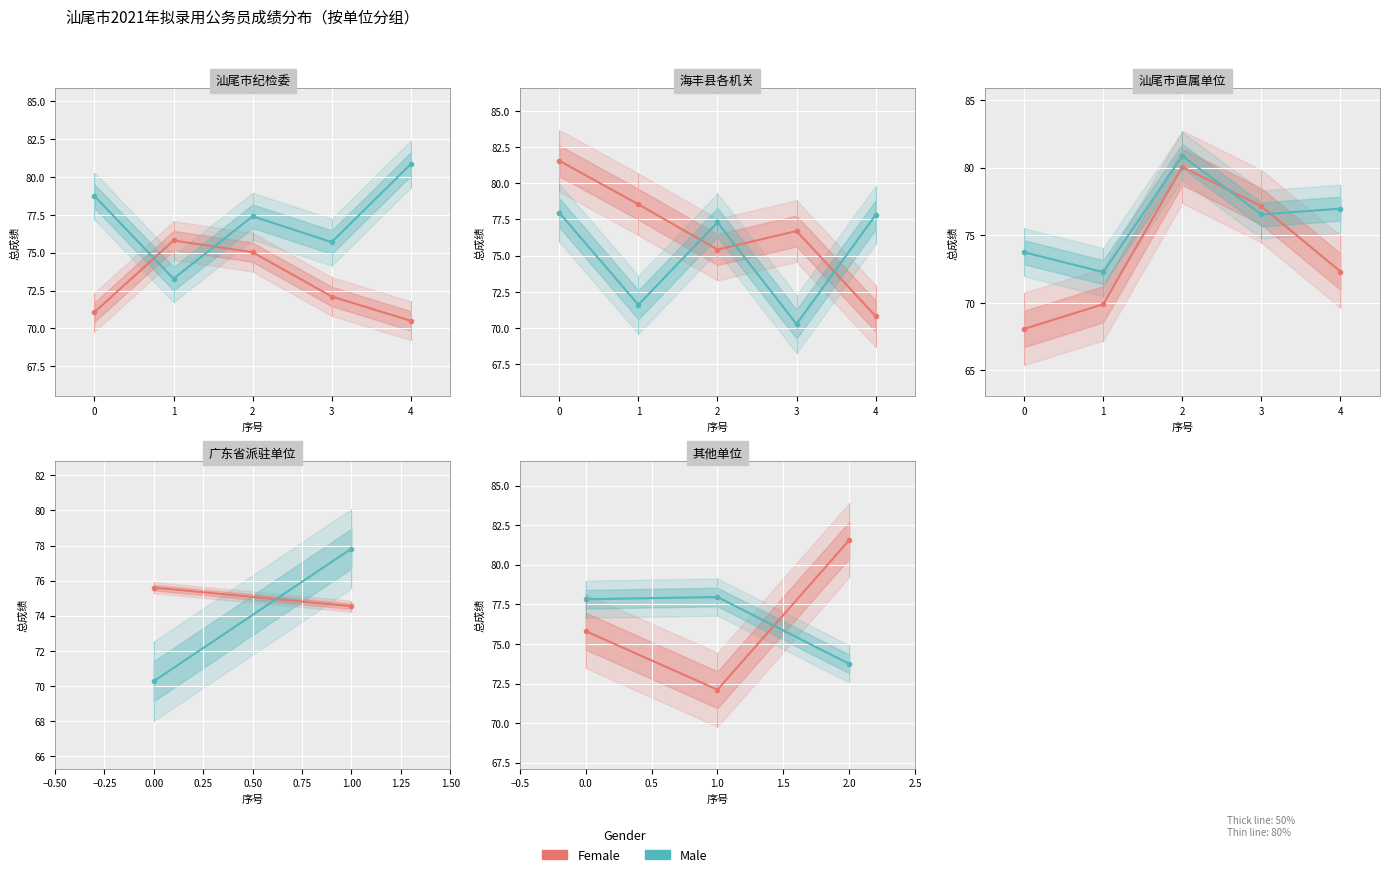

What value does the Female series have at 0.0?

75.8